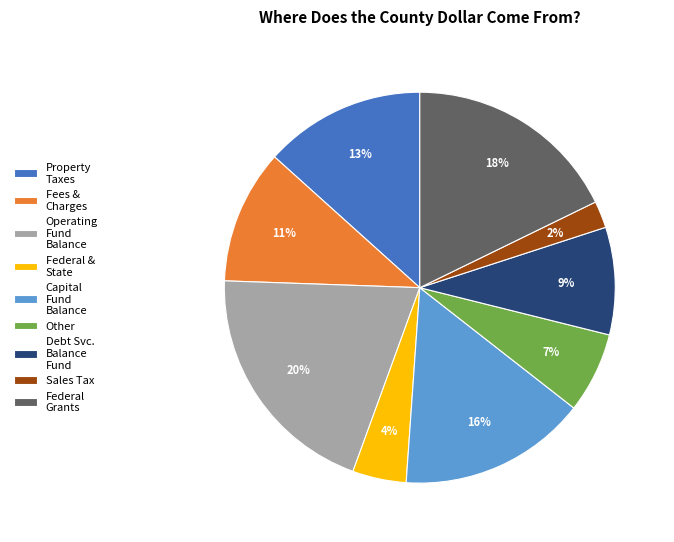

Is it true that Property Taxes is 6% of the pie?

False